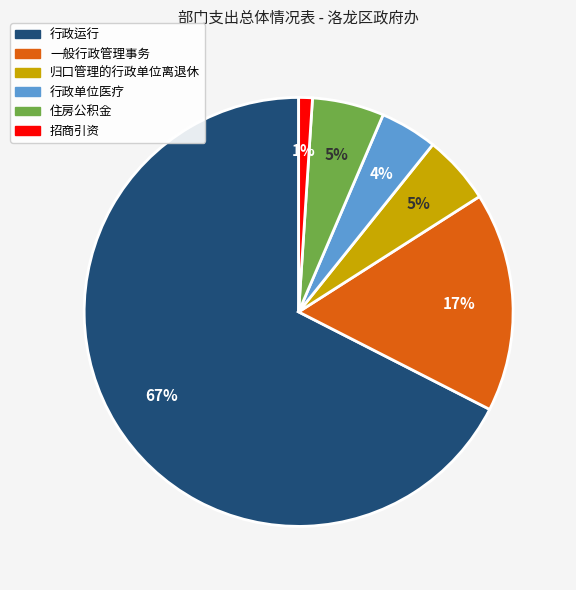

Count the number of slices in the pie.

6